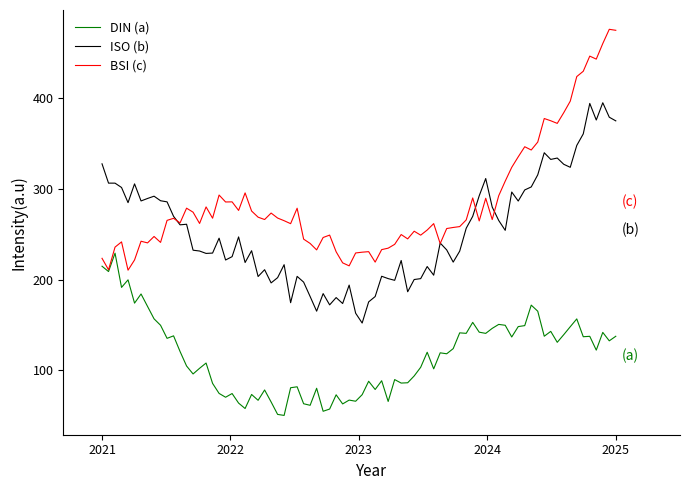

Rank the series by their maximum value, from highest to lowest.

BSI (c), ISO (b), DIN (a)